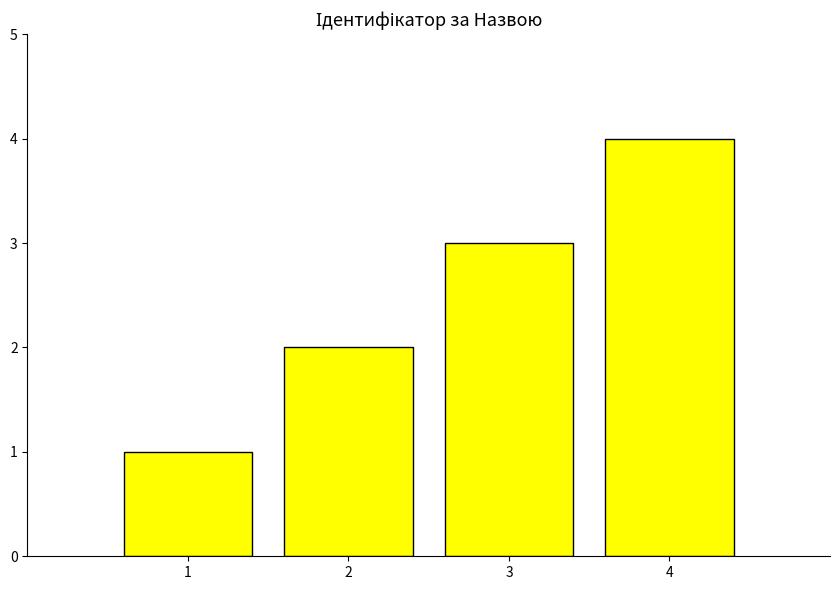

How many data points are less than 3?

2